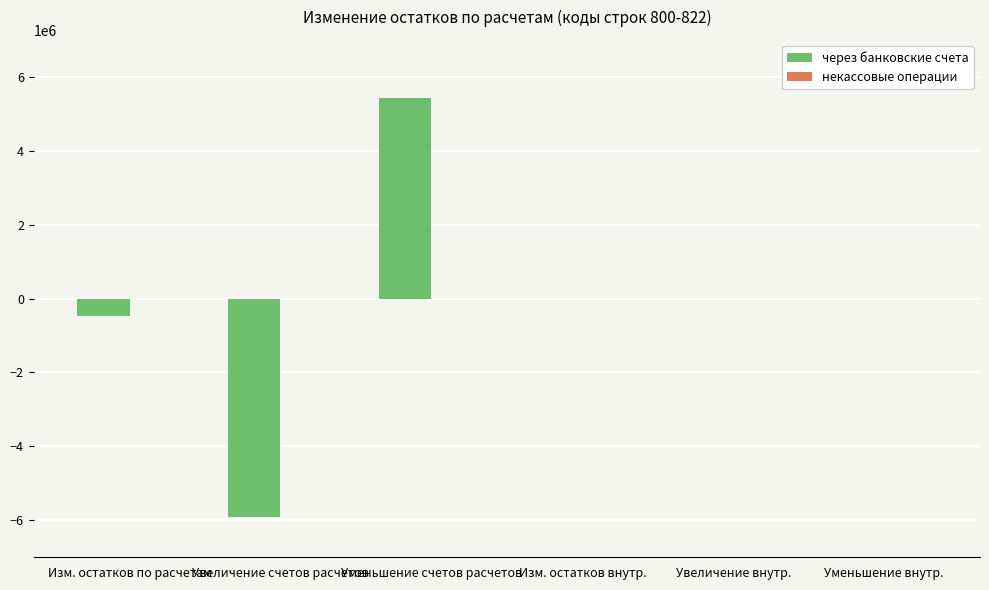

Between Увеличение внутр. and Изм. остатков по расчетам, which is larger?

Увеличение внутр.